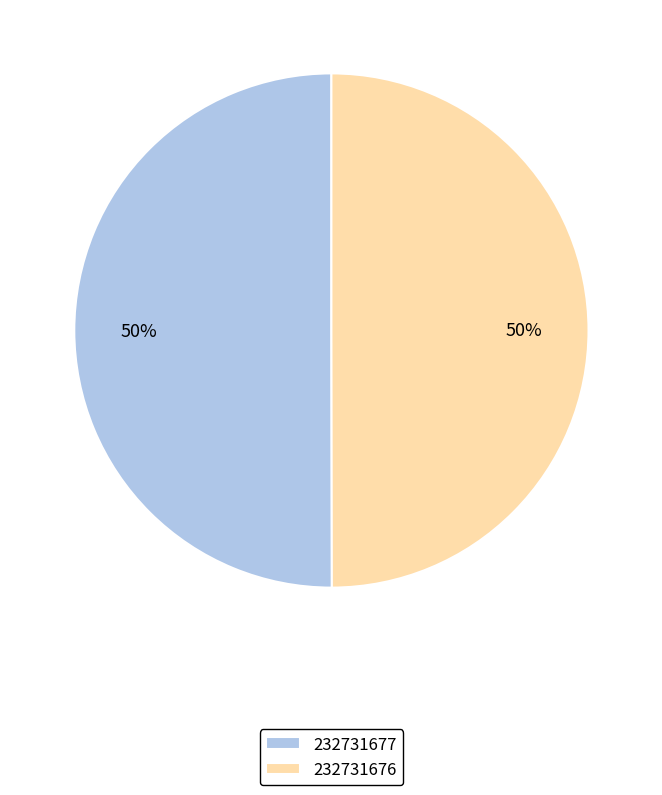

How many segments does this pie chart have?

2